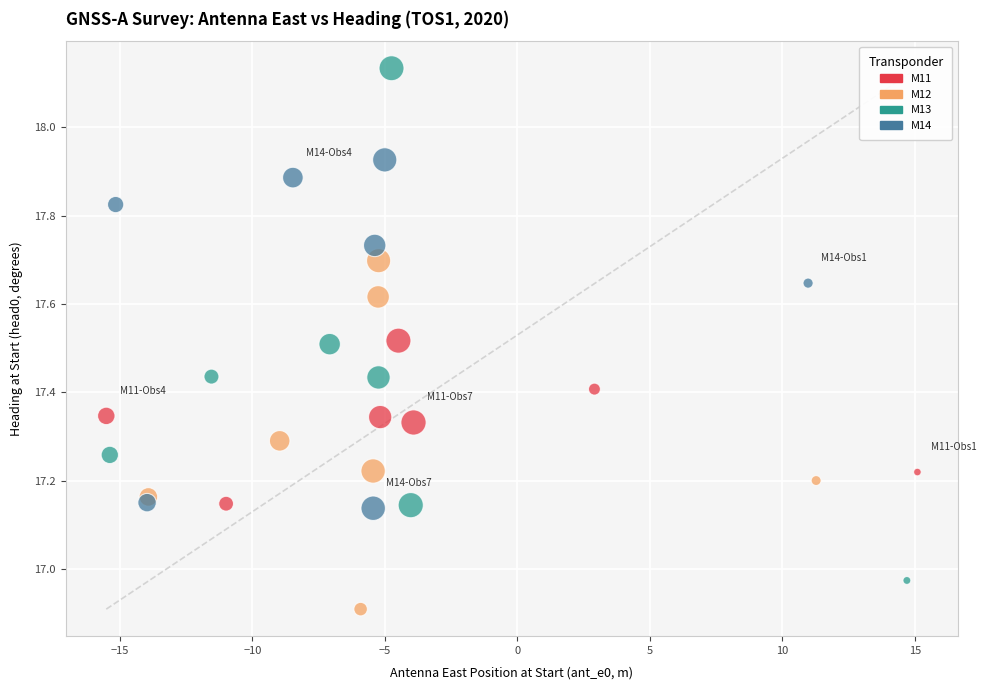

Which series contains the highest Y value?

M13